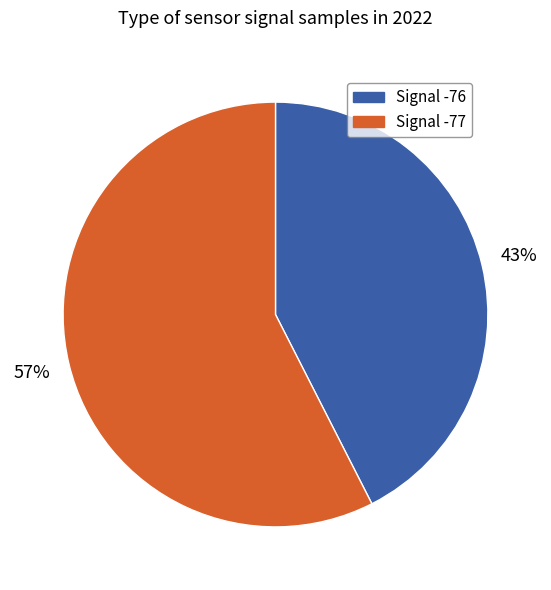

How many segments does this pie chart have?

2